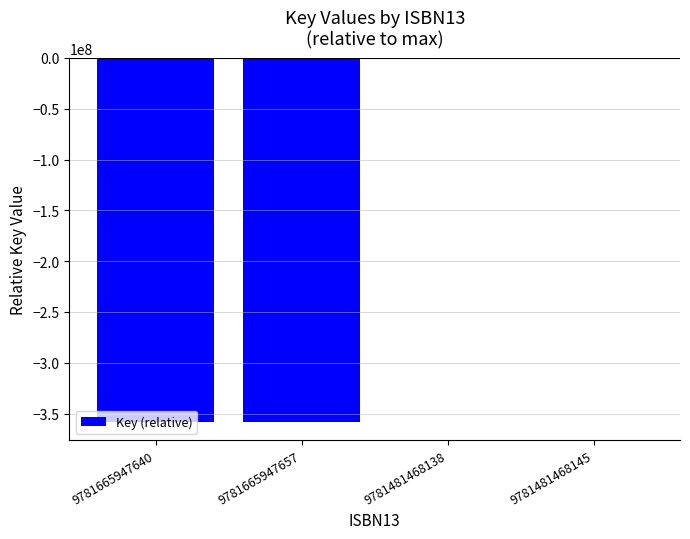

The chart shows a value of -358190471 at 9781665947657. True or false?

True